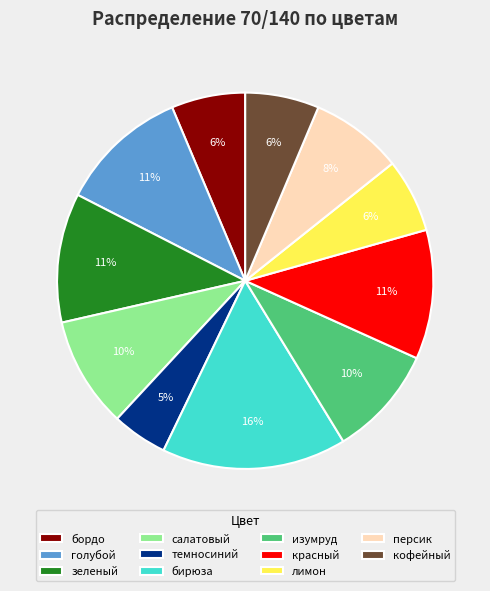

Between темносиний and голубой, which is larger?

голубой